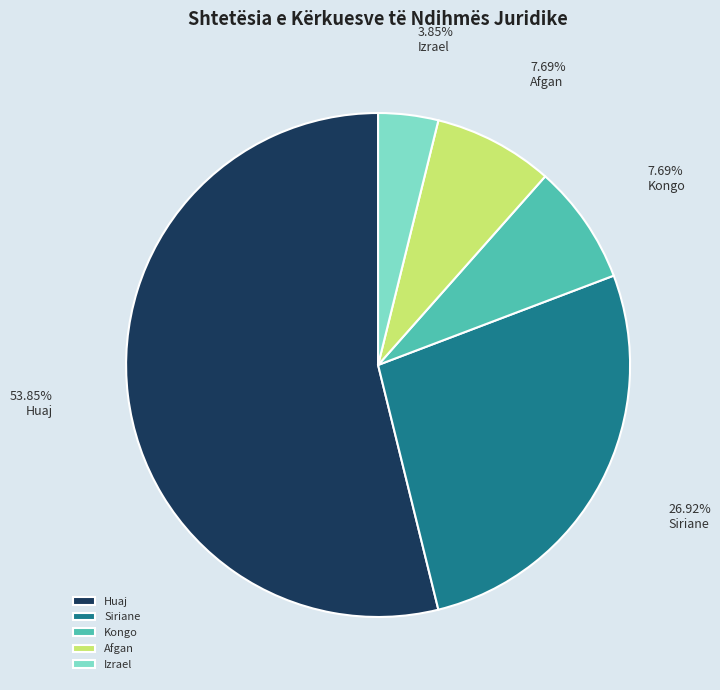

How many slices are in this pie chart?

5